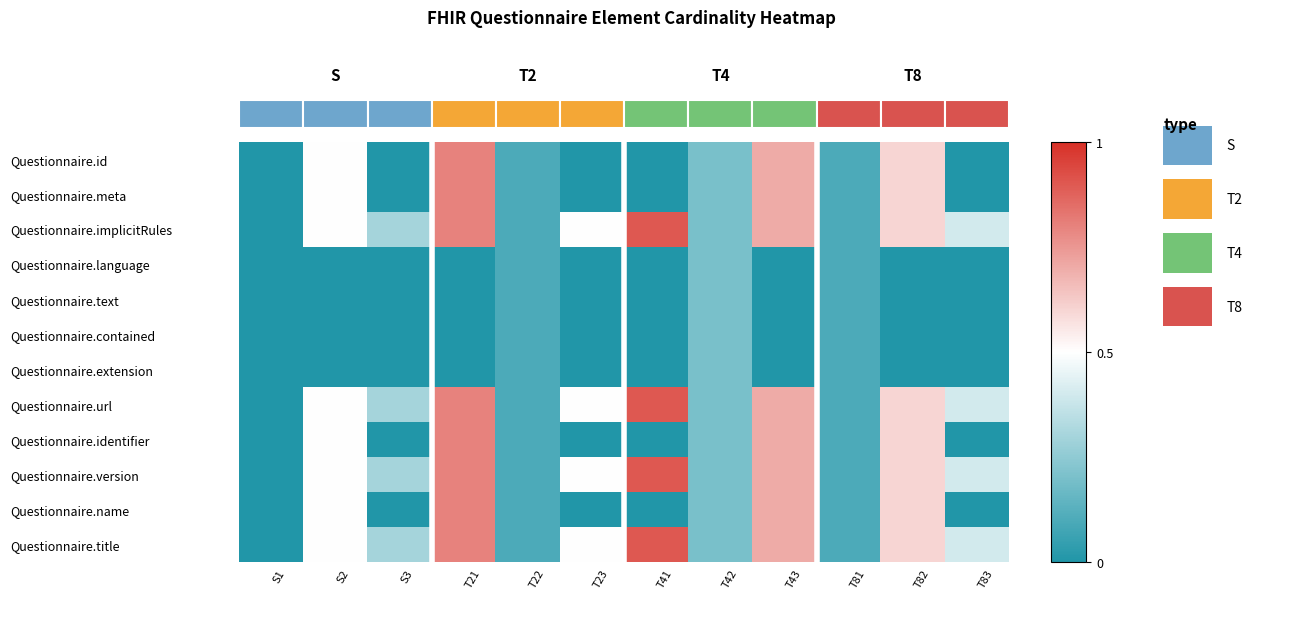

Reading right to left, list all the values displayed in this chart.

Questionnaire.id: 0.0	0.6	0.1	0.7	0.2	0.0	0.0	0.1	0.8	0.0	0.5	0.0
Questionnaire.meta: 0.0	0.6	0.1	0.7	0.2	0.0	0.0	0.1	0.8	0.0	0.5	0.0
Questionnaire.implicitRules: 0.4	0.6	0.1	0.7	0.2	0.9	0.5	0.1	0.8	0.3	0.5	0.0
Questionnaire.language: 0.0	0.0	0.1	0.0	0.2	0.0	0.0	0.1	0.0	0.0	0.0	0.0
Questionnaire.text: 0.0	0.0	0.1	0.0	0.2	0.0	0.0	0.1	0.0	0.0	0.0	0.0
Questionnaire.contained: 0.0	0.0	0.1	0.0	0.2	0.0	0.0	0.1	0.0	0.0	0.0	0.0
Questionnaire.extension: 0.0	0.0	0.1	0.0	0.2	0.0	0.0	0.1	0.0	0.0	0.0	0.0
Questionnaire.url: 0.4	0.6	0.1	0.7	0.2	0.9	0.5	0.1	0.8	0.3	0.5	0.0
Questionnaire.identifier: 0.0	0.6	0.1	0.7	0.2	0.0	0.0	0.1	0.8	0.0	0.5	0.0
Questionnaire.version: 0.4	0.6	0.1	0.7	0.2	0.9	0.5	0.1	0.8	0.3	0.5	0.0
Questionnaire.name: 0.0	0.6	0.1	0.7	0.2	0.0	0.0	0.1	0.8	0.0	0.5	0.0
Questionnaire.title: 0.4	0.6	0.1	0.7	0.2	0.9	0.5	0.1	0.8	0.3	0.5	0.0